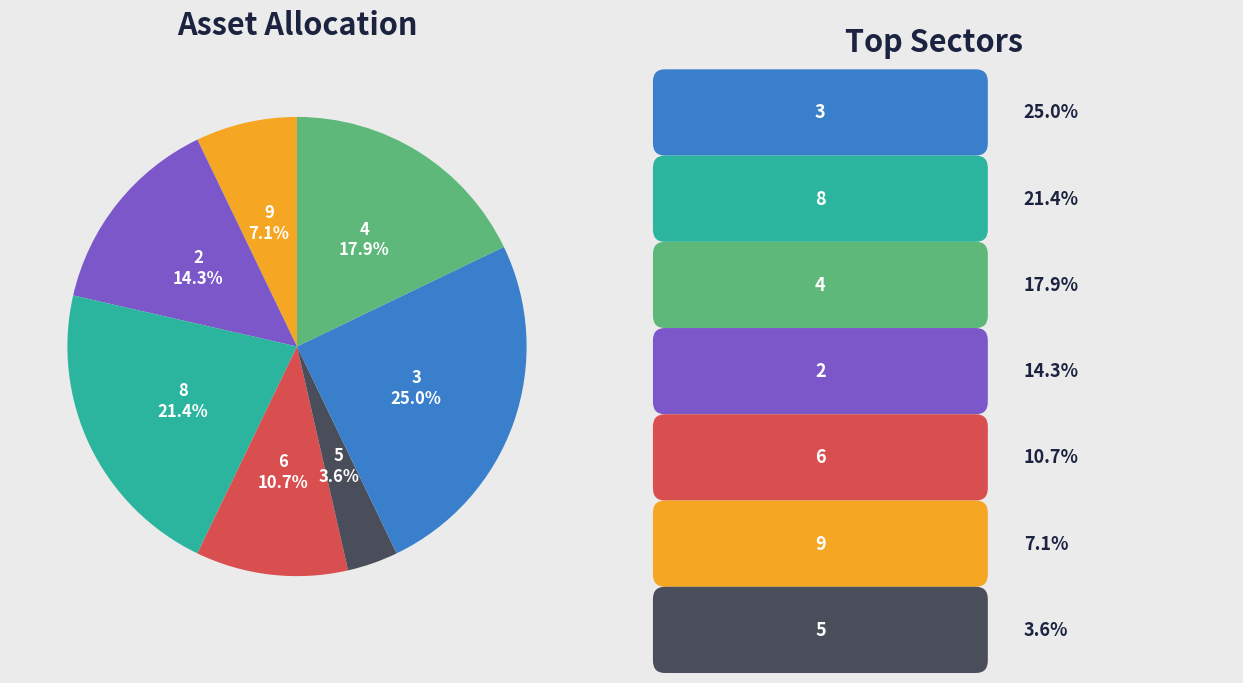

Which has a higher value, 8 or 2?

8